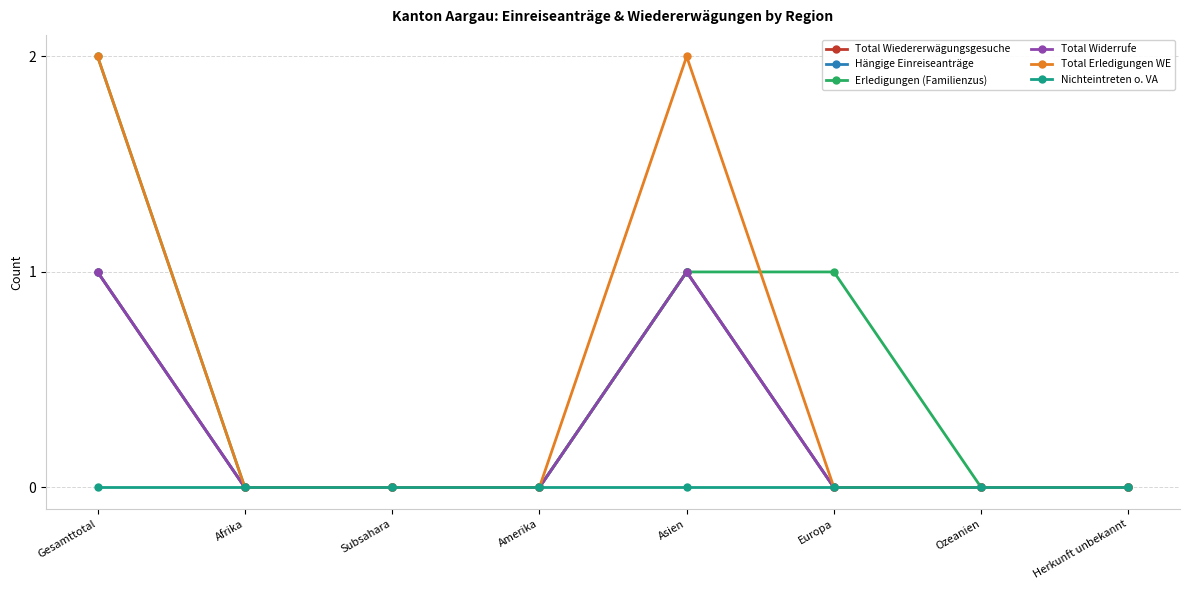

Reading left to right, what are all the values shown in this chart?

Total Wiedererwägungsgesuche: 1	0	0	0	1	0	0	0
Hängige Einreiseanträge: 1	0	0	0	1	0	0	0
Erledigungen (Familienzus): 2	0	0	0	1	1	0	0
Total Widerrufe: 1	0	0	0	1	0	0	0
Total Erledigungen WE: 2	0	0	0	2	0	0	0
Nichteintreten o. VA: 0	0	0	0	0	0	0	0